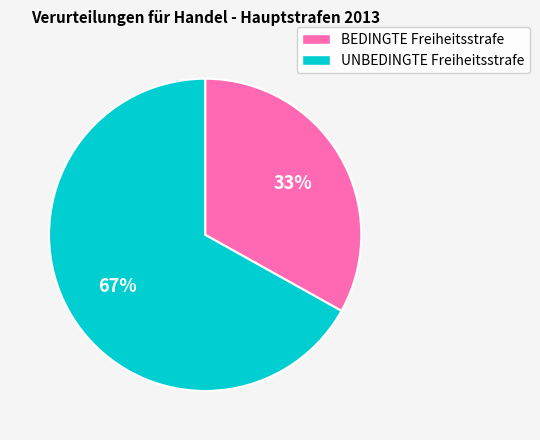

The BEDINGTE Freiheitsstrafe slice represents 33% of the pie. True or false?

True